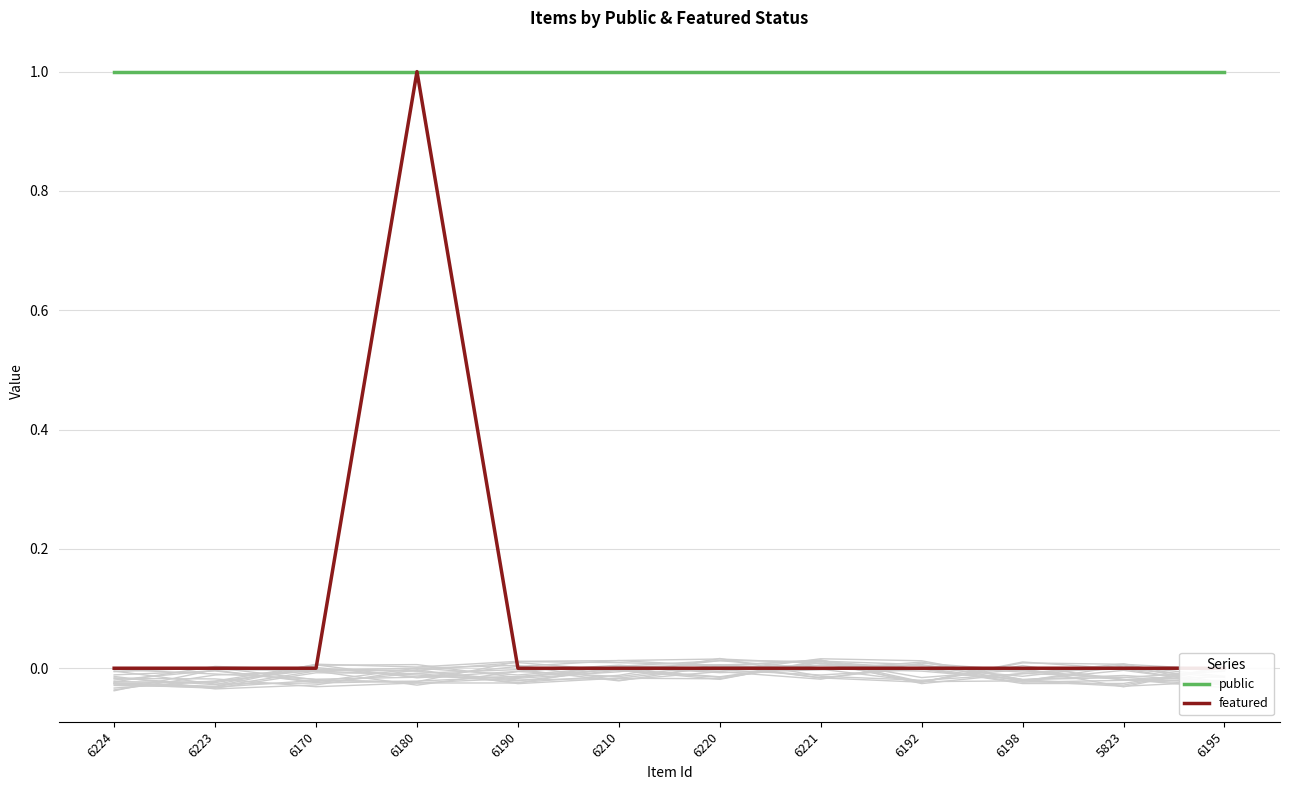

Reading right to left, transcribe all the data shown in this chart.

public: 6195=1	5823=1	6198=1	6192=1	6221=1	6220=1	6210=1	6190=1	6180=1	6170=1	6223=1	6224=1
featured: 6195=0	5823=0	6198=0	6192=0	6221=0	6220=0	6210=0	6190=0	6180=1	6170=0	6223=0	6224=0